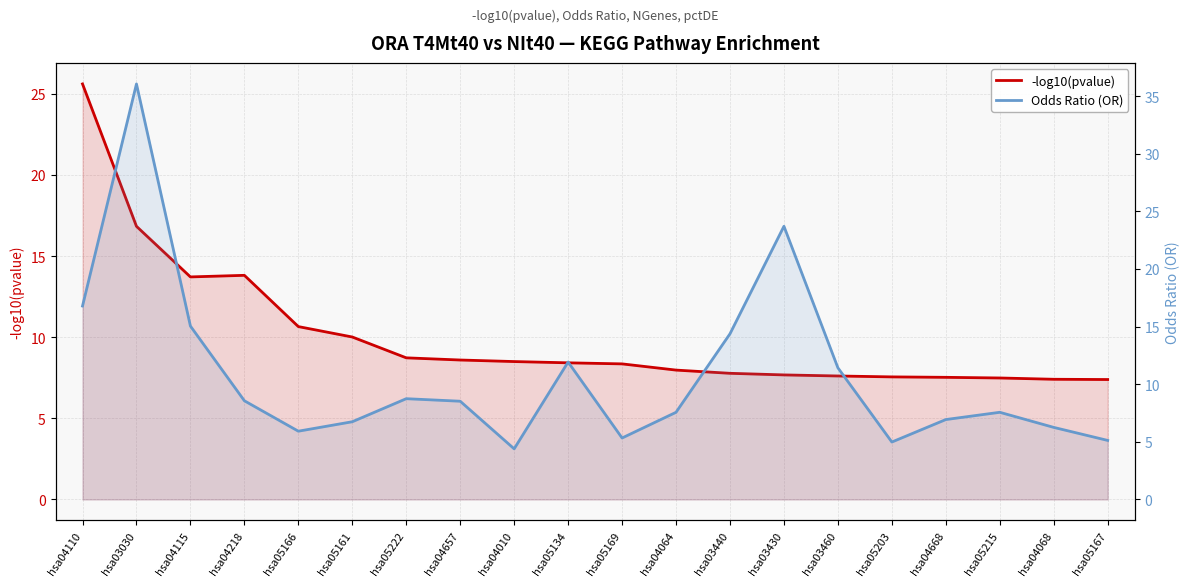

What is the label of the 12th point from the left?

hsa04064